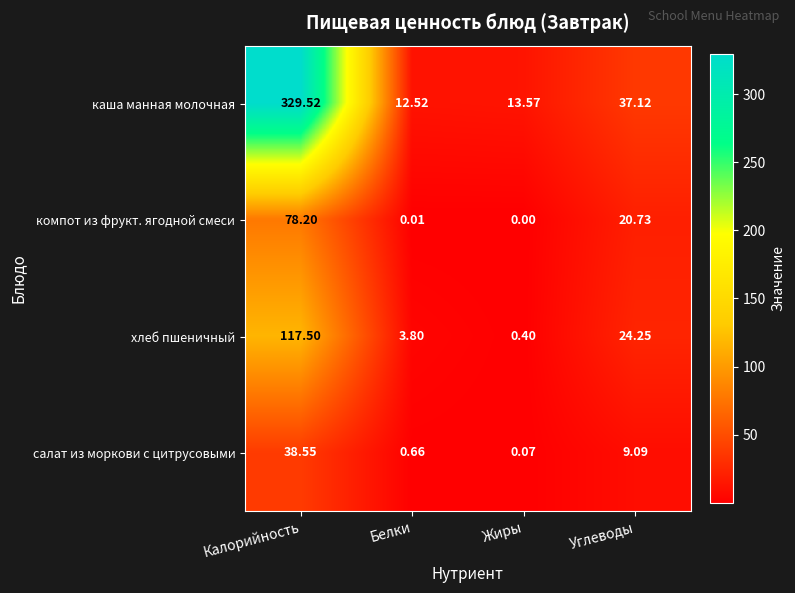

What is the difference between the highest and lowest values at Калорийность?

291.0